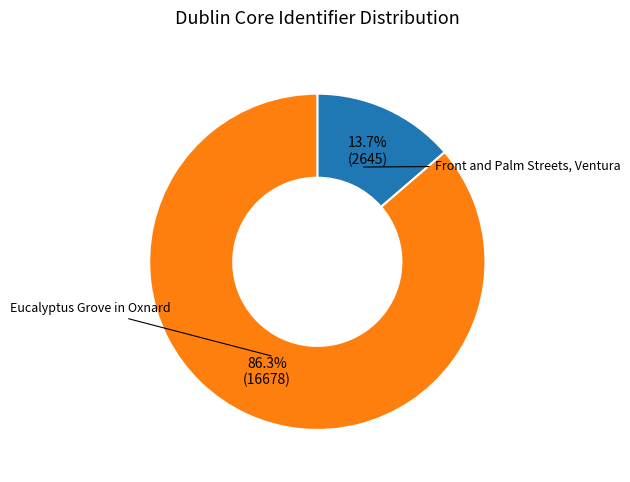

How many slices are in this pie chart?

2